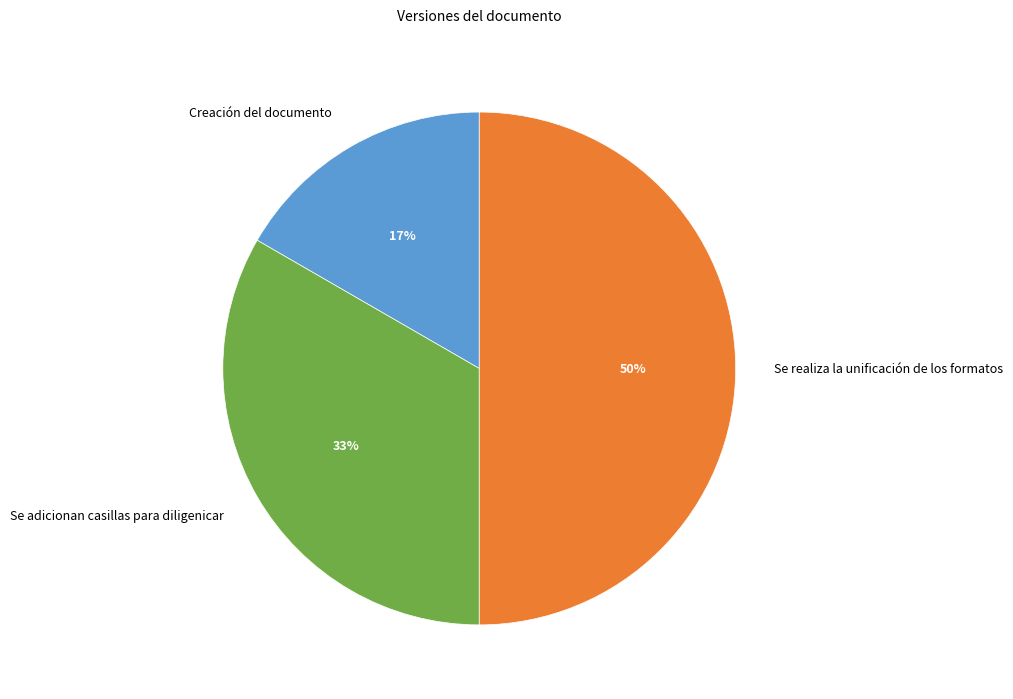

The Se adicionan casillas para diligenicar slice represents 33% of the pie. True or false?

True